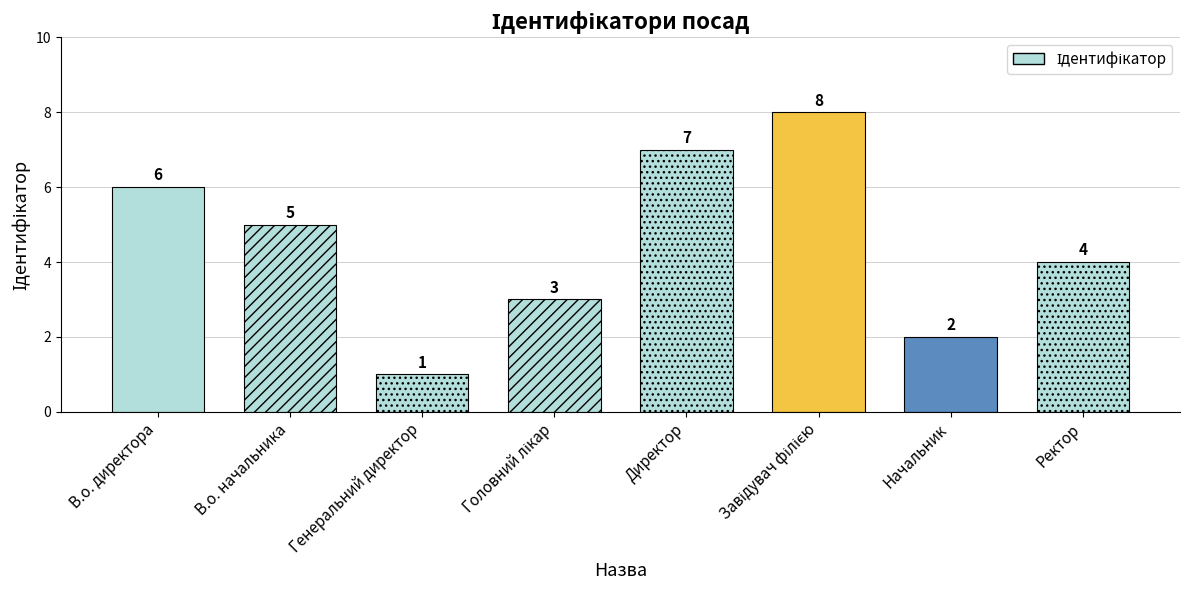

What is the difference between the maximum and minimum values?

7